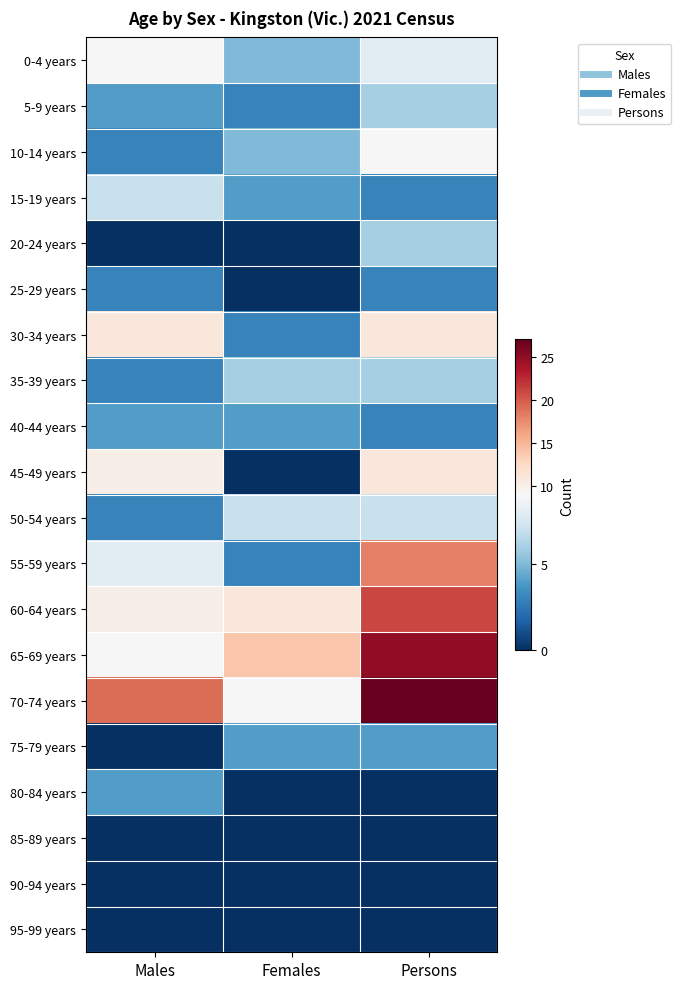

At which category does the chart reach its minimum across all series?

Males